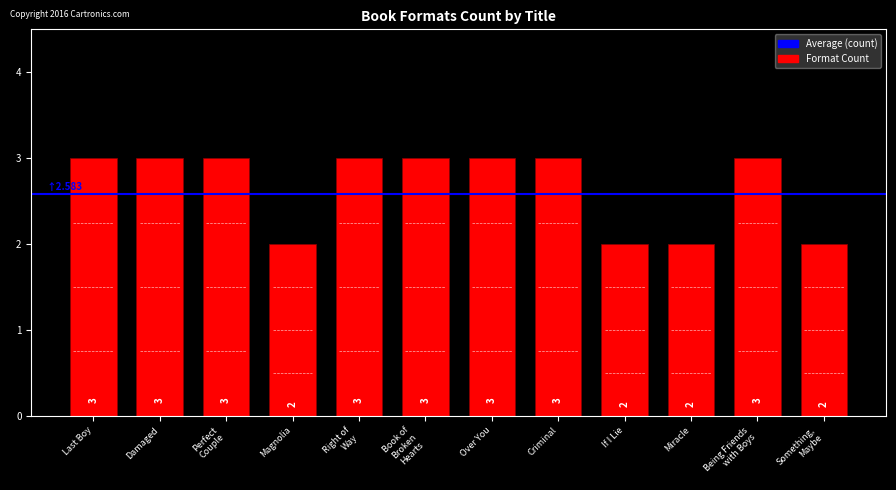

The value at Criminal is 1. True or false?

False